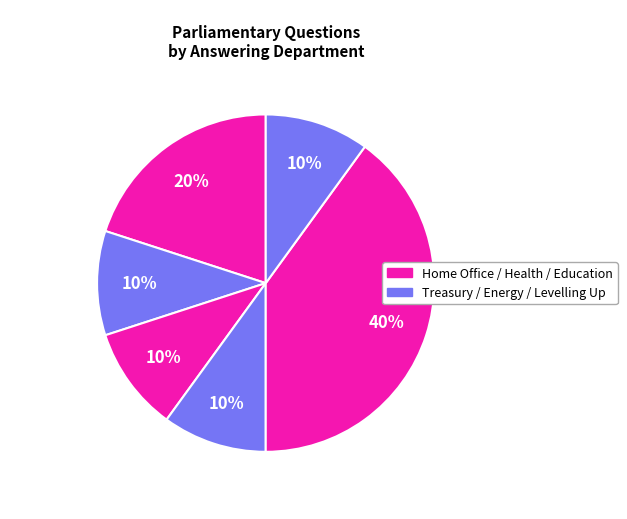

Count the number of slices in the pie.

6